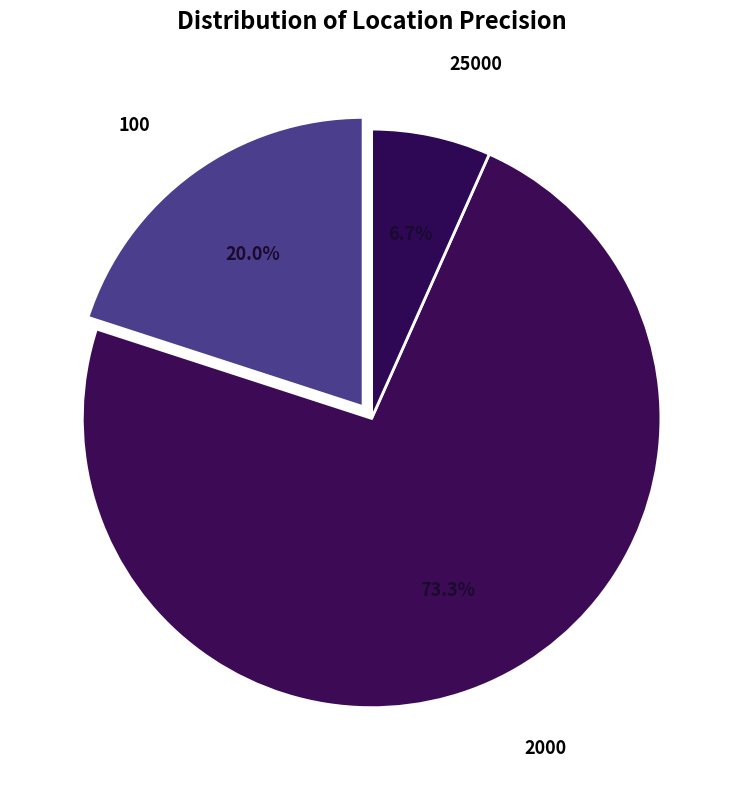

Count the number of slices in the pie.

3